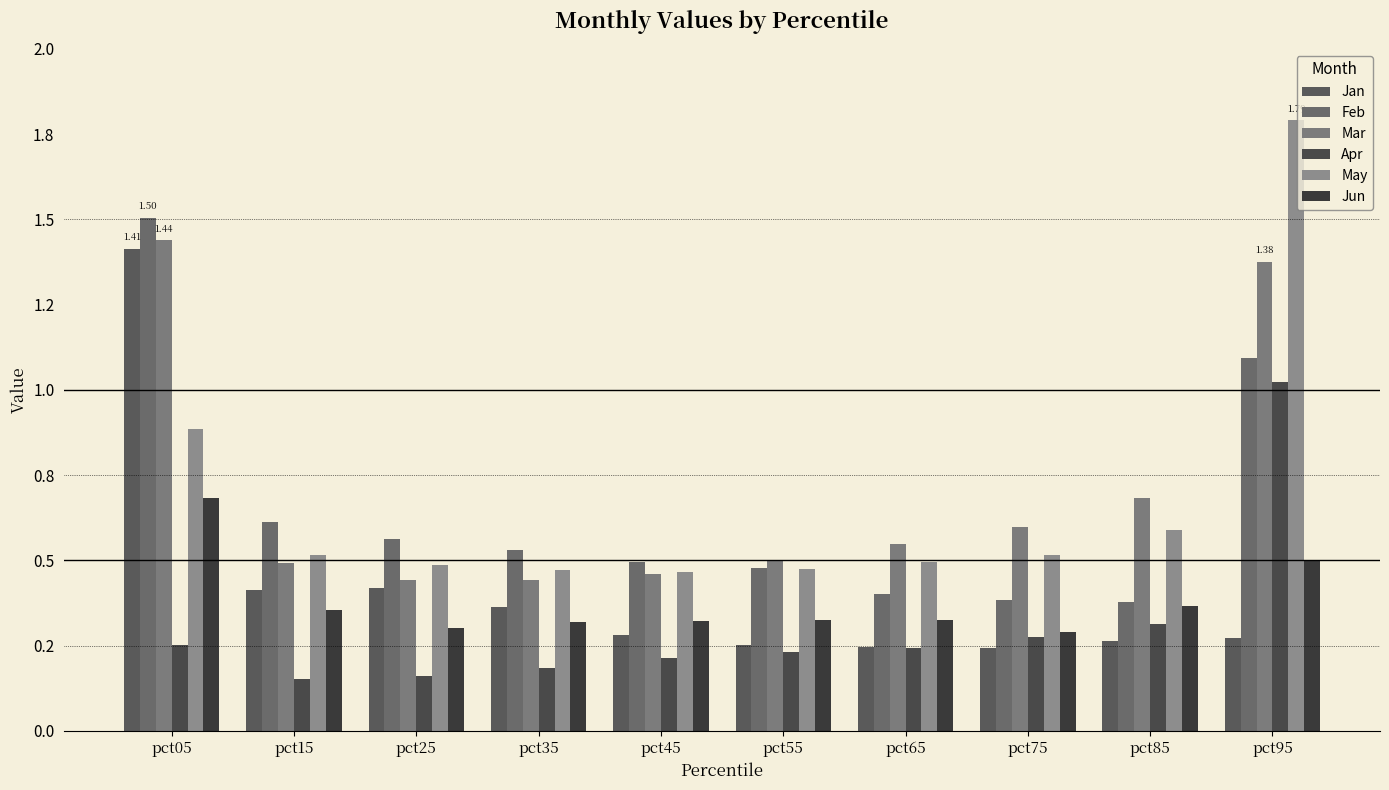

Is the value of Feb at pct75 greater than the value of May at pct35?

No